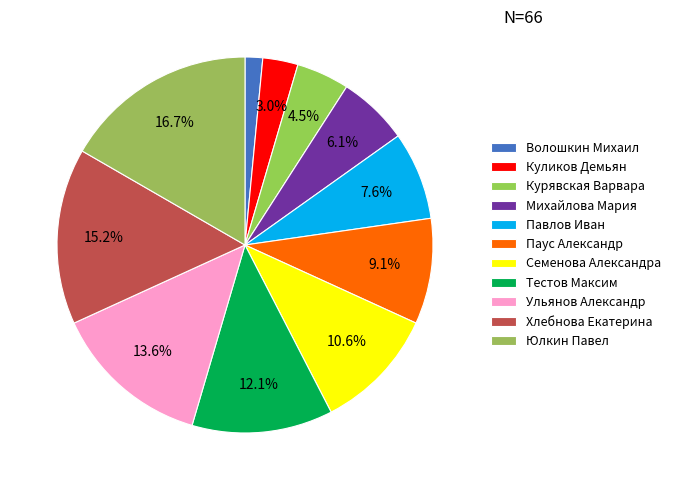

To the nearest percent, what is the difference between the largest and smallest slice percentages?

15%